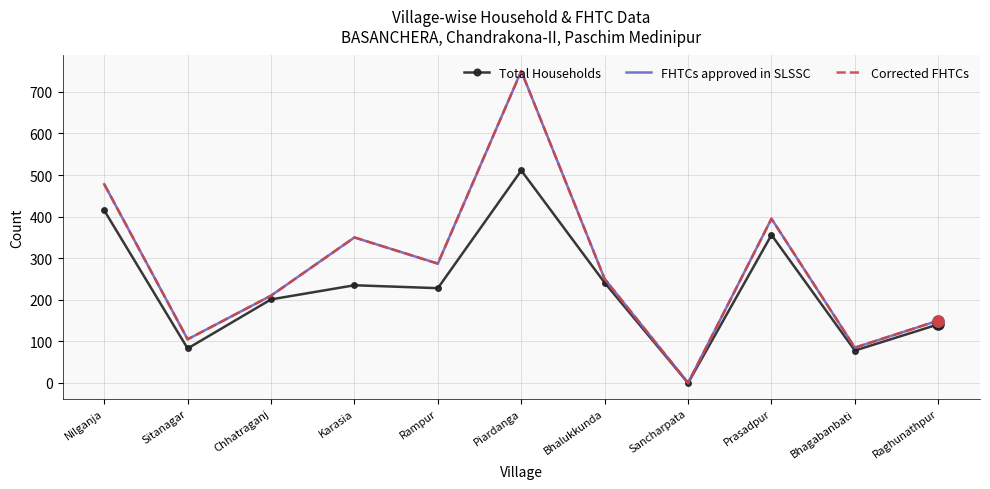

What is the label of the 11th point from the right?

Nilganja